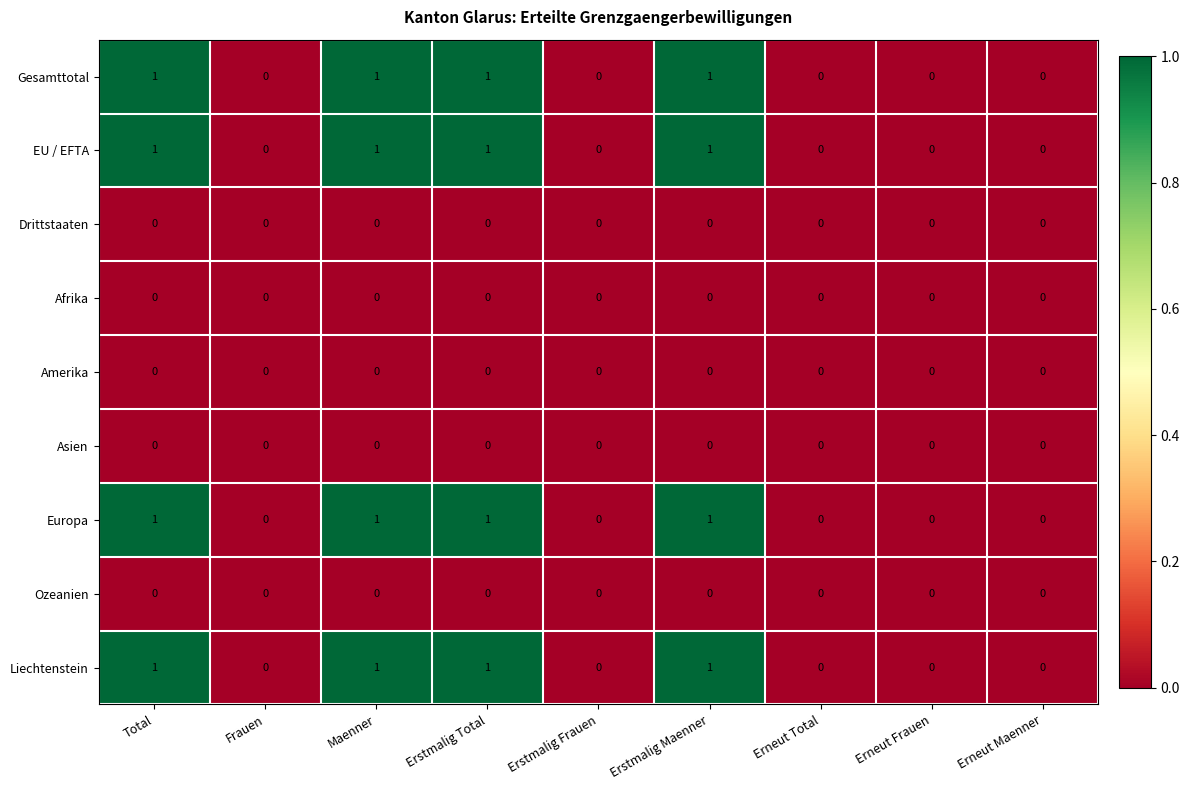

True or false: Ozeanien has a value of 0 at Erneut Total.

True